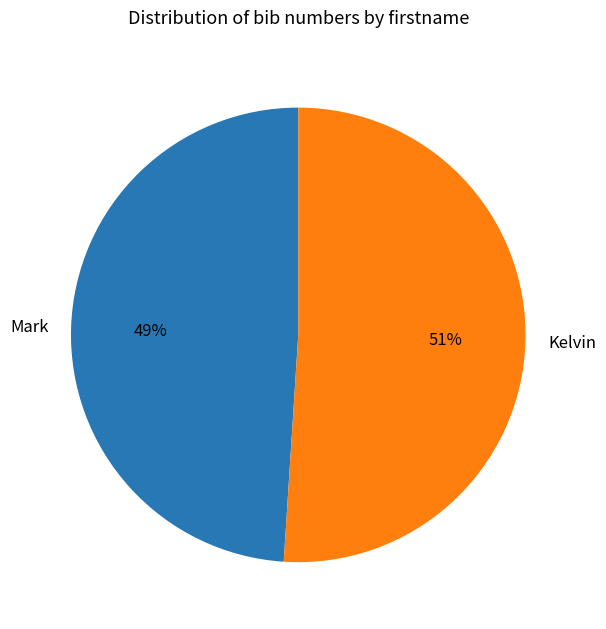

Which category accounts for the majority?

Kelvin